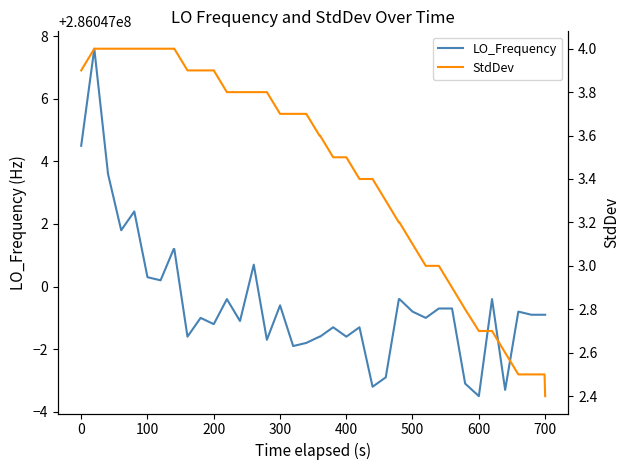

How many values in the StdDev series are below 3?

9